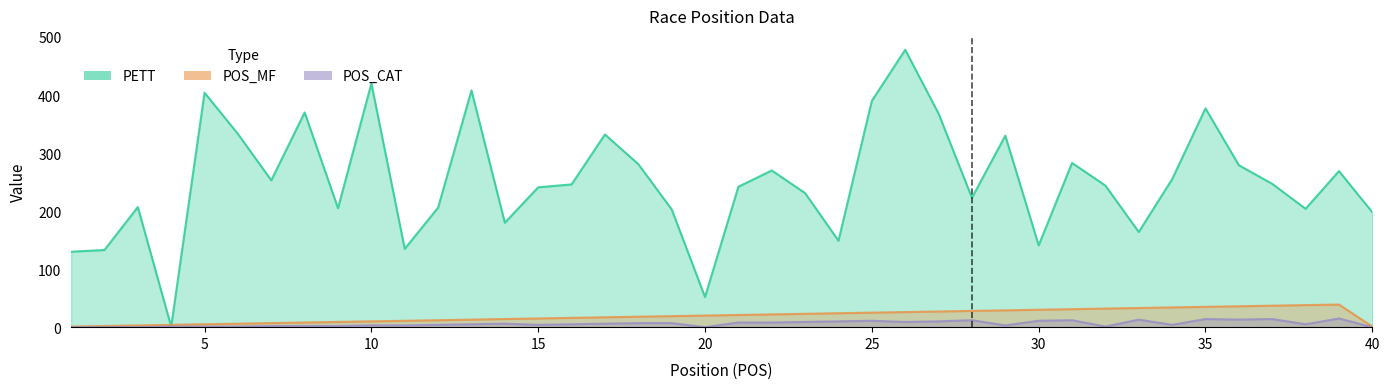

True or false: PETT and POS_CAT intersect in this chart.

False